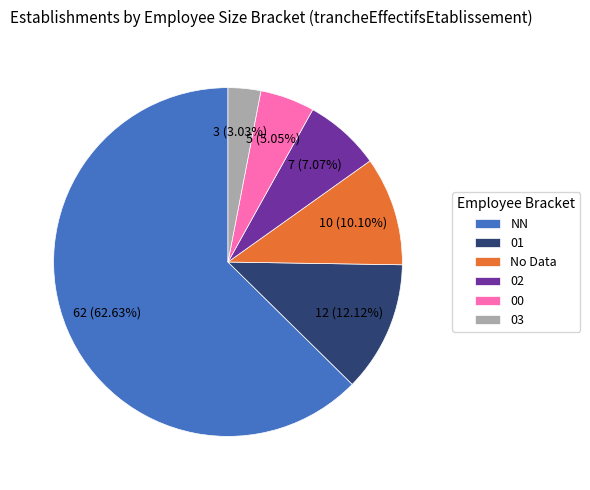

Which slice is the smallest?

03